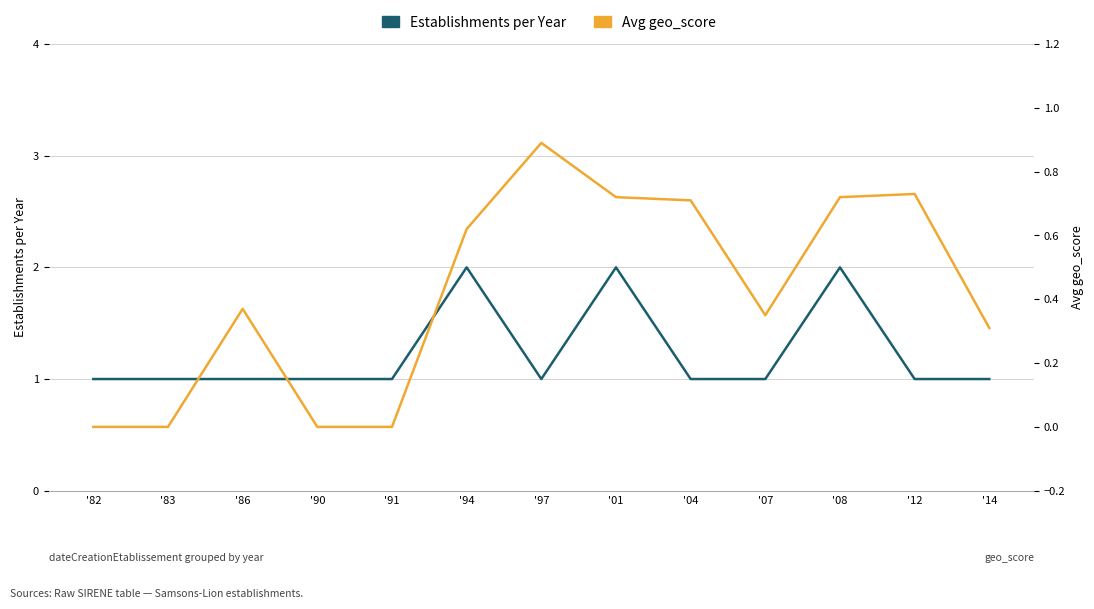

At how many categories does at least one series exceed 1?

3